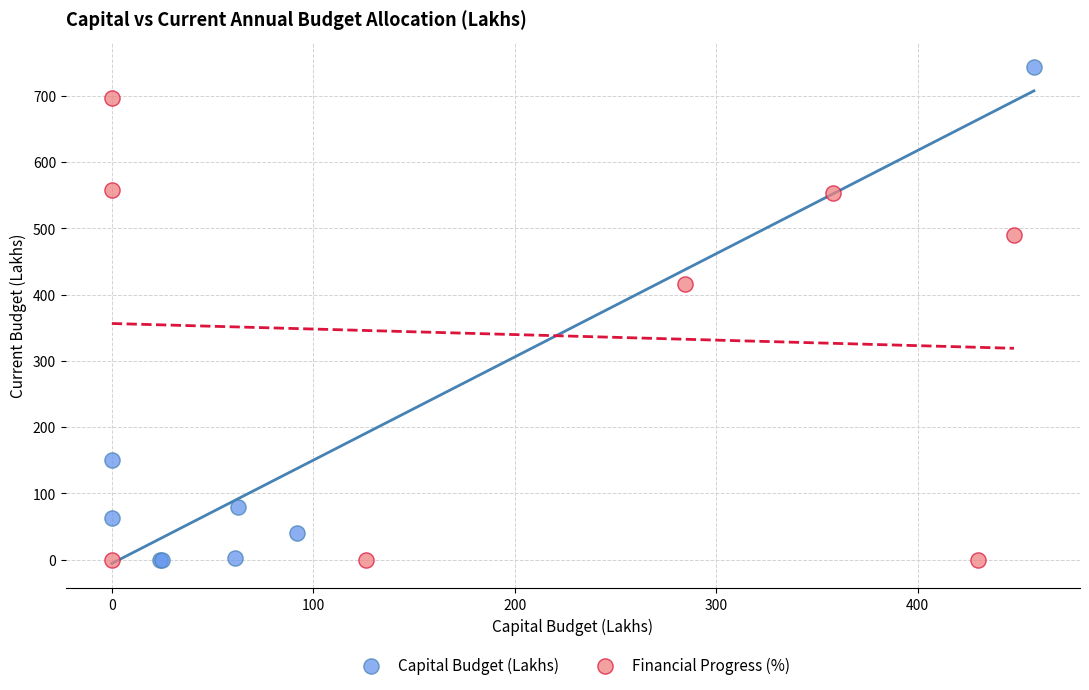

Which series has the widest spread of Y values?

Capital Budget (Lakhs)